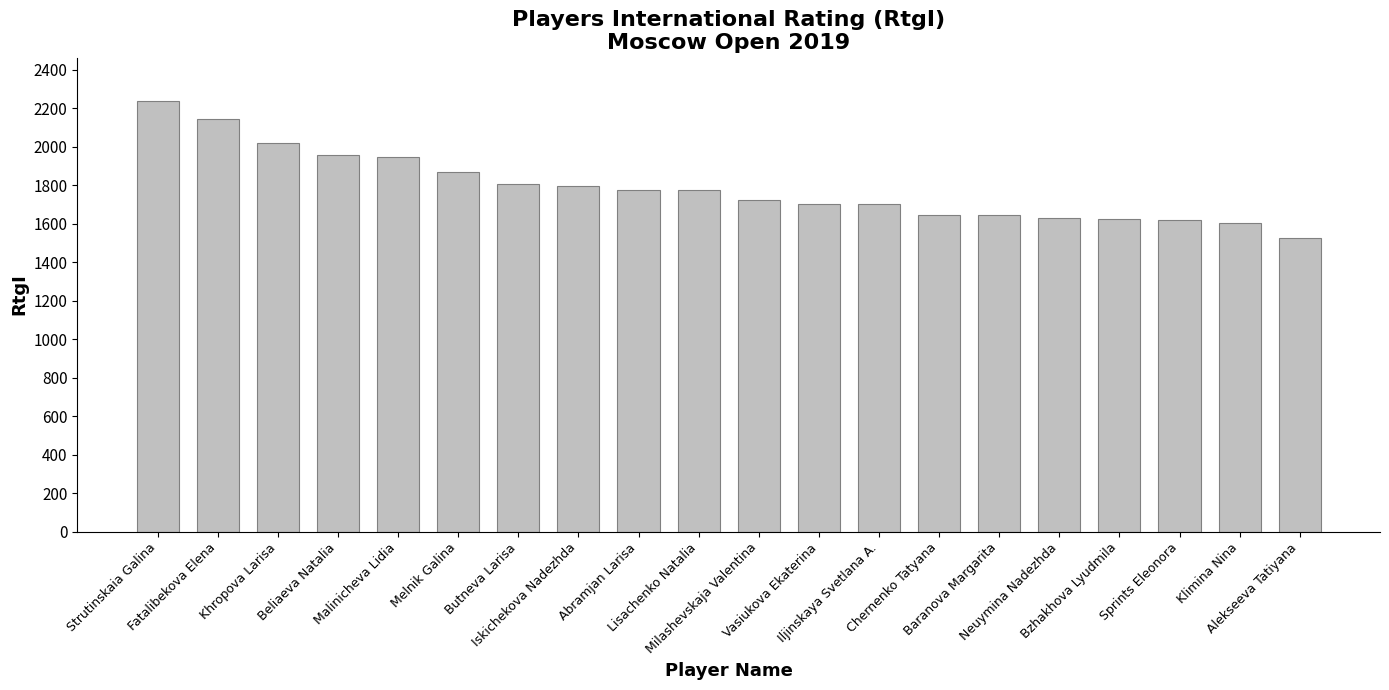

What is the sum of the values at Khropova Larisa and Klimina Nina?

3619